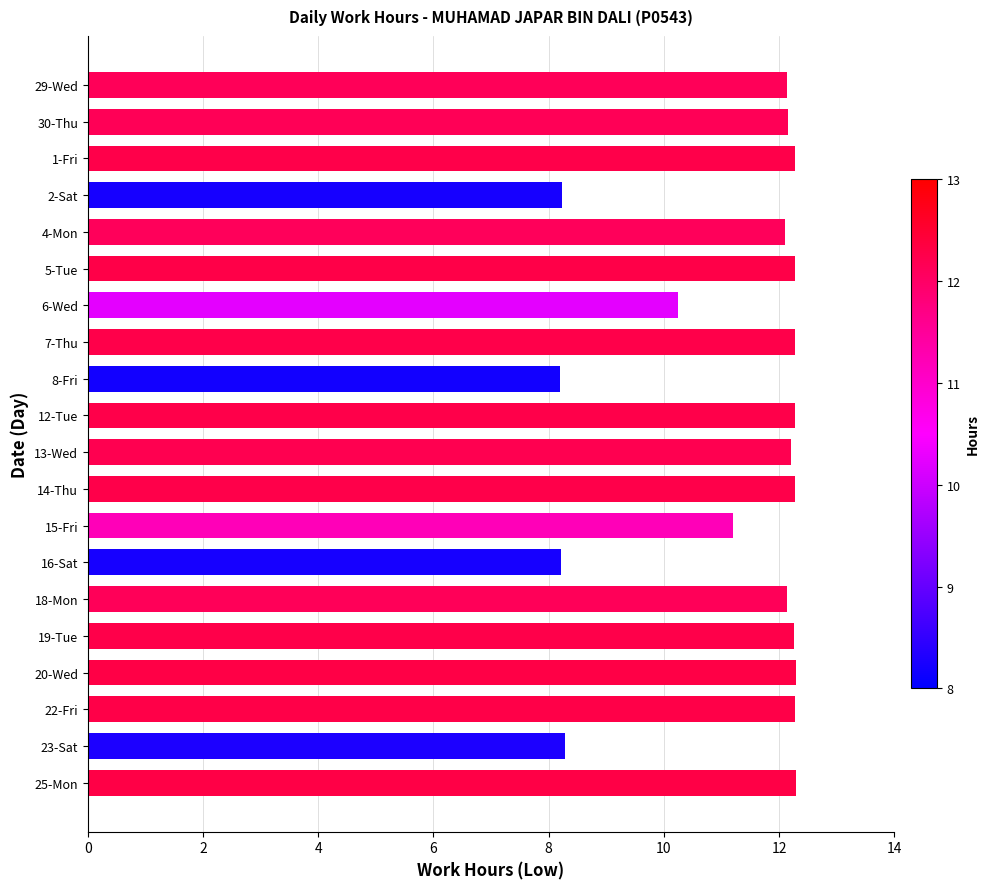

The chart shows a value of 12.3 at 14-Thu. True or false?

True